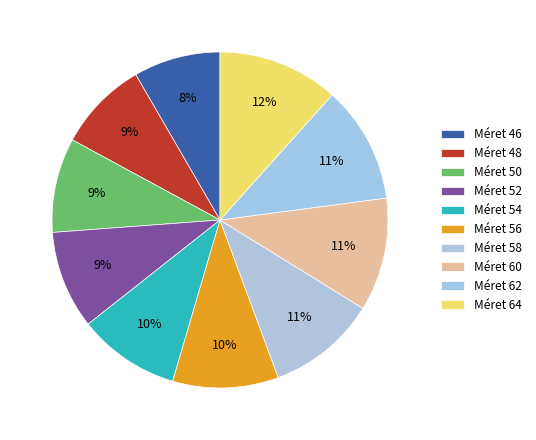

How many segments does this pie chart have?

10